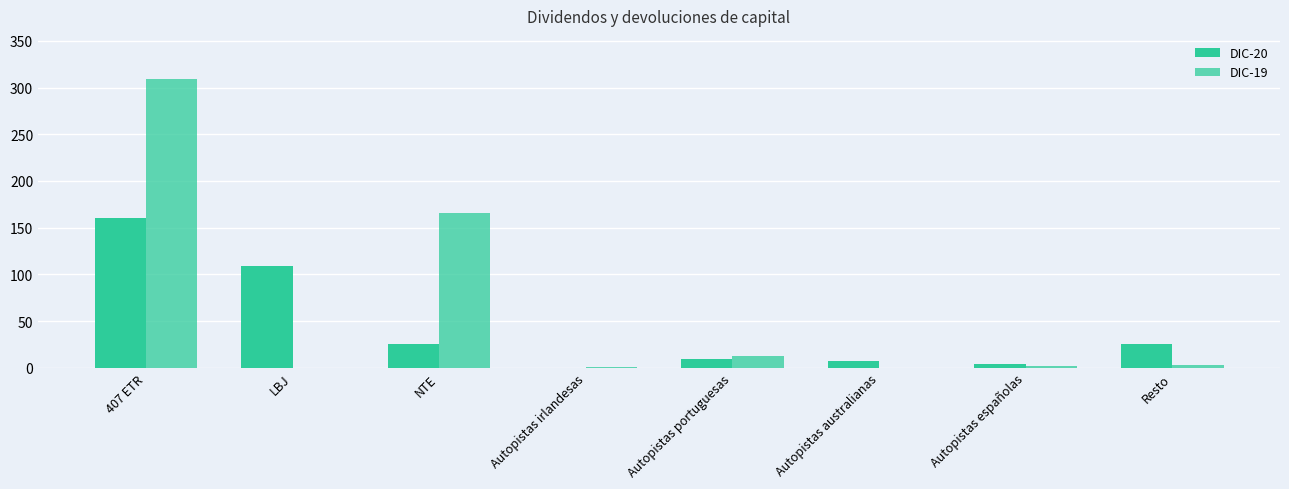

What is the label of the 1st bar from the left?

407 ETR